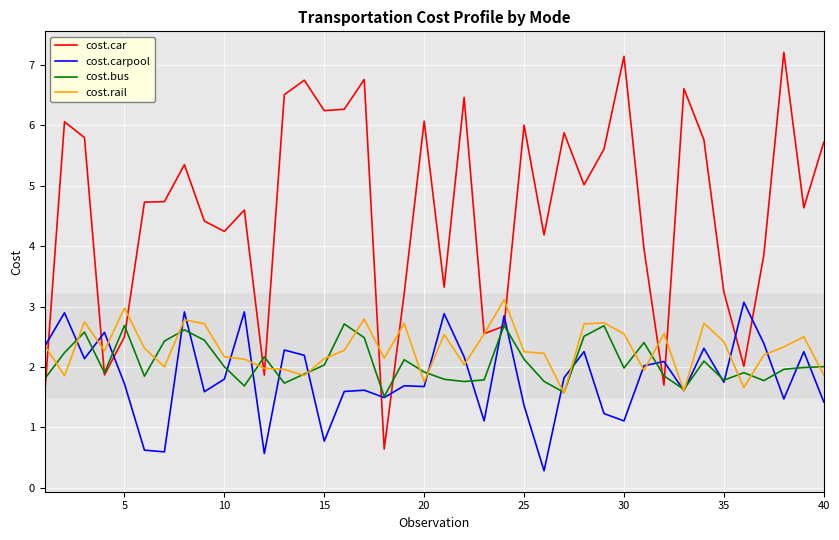

How many times do cost.carpool and cost.car cross each other?

11